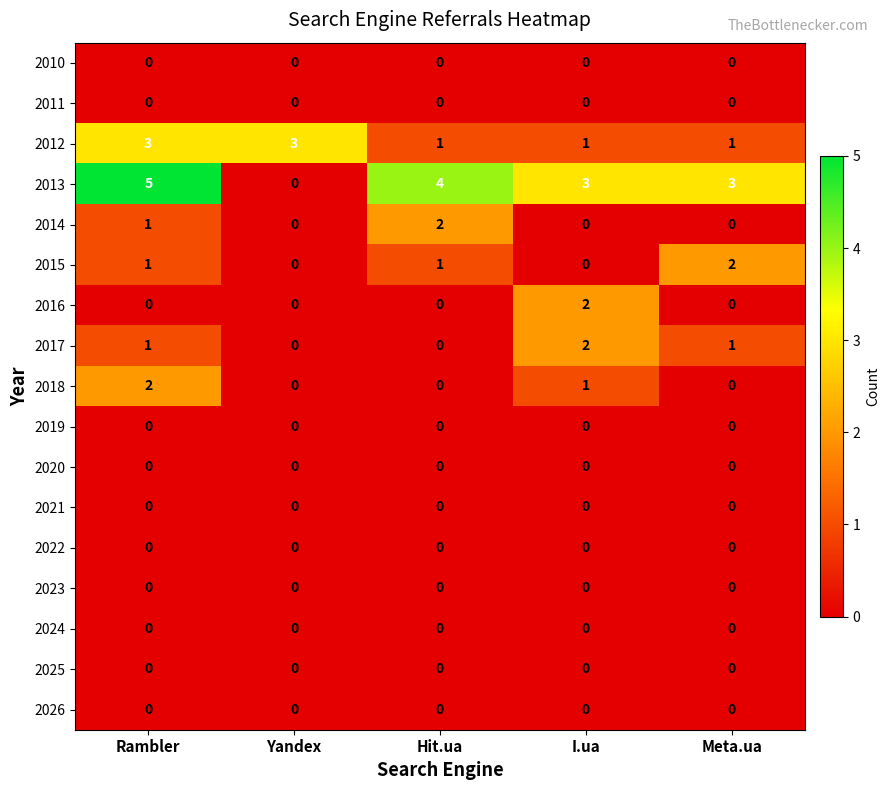

The value of 2012 at Rambler is 3. True or false?

True